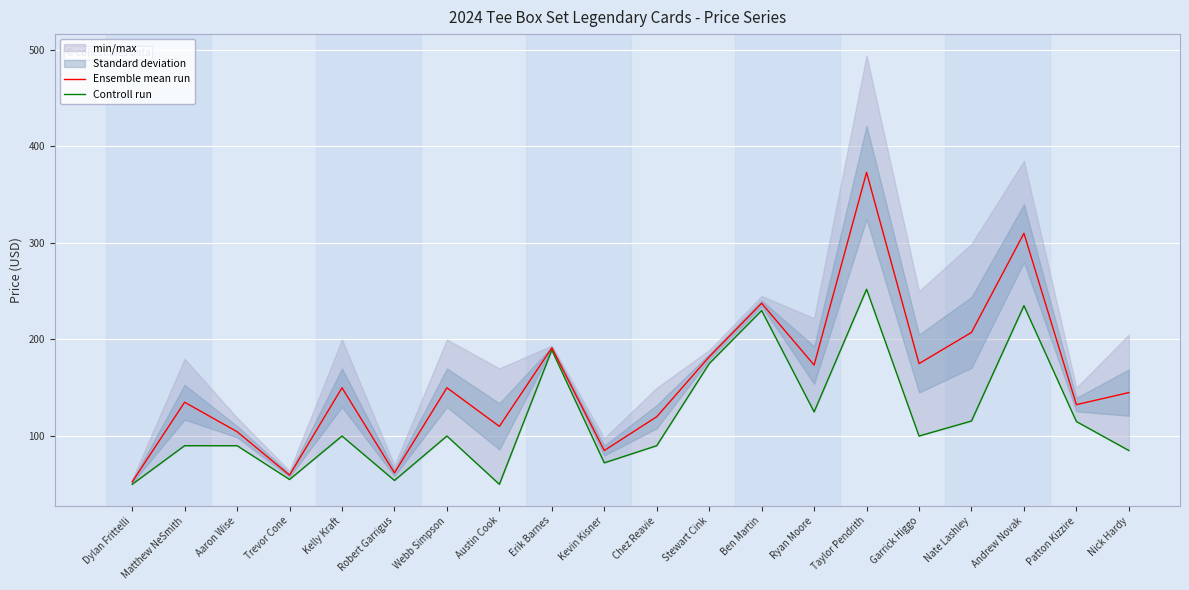

At which category does Ensemble mean run reach its first local valley?

Trevor Cone